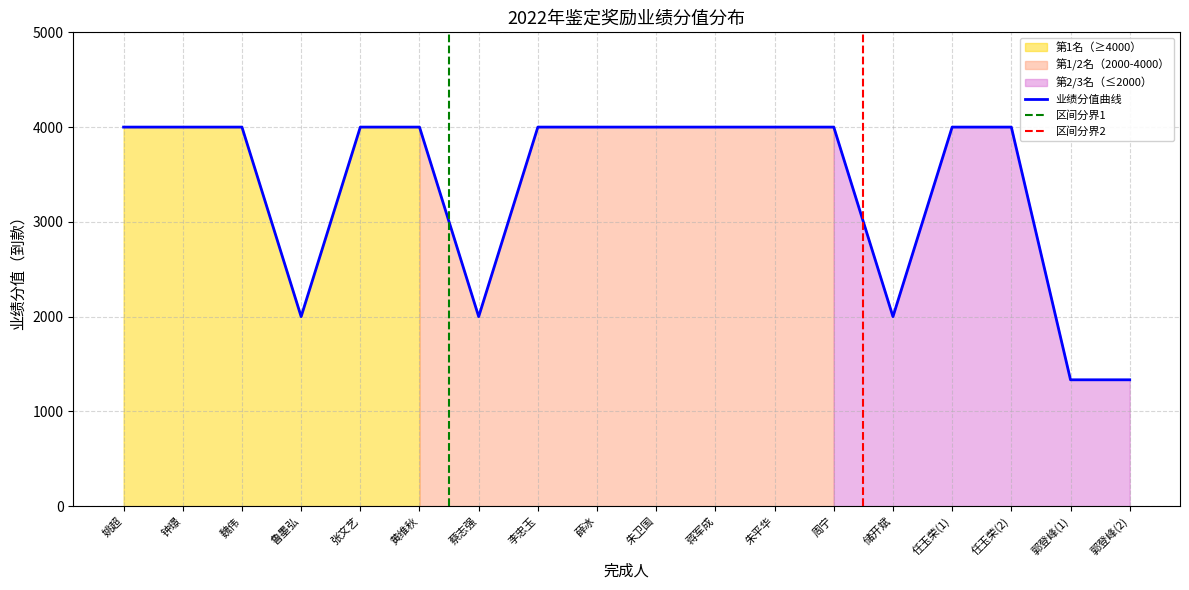

Reading left to right, transcribe all the data shown in this chart.

4000.0	4000.0	4000.0	2000.0	4000.0	4000.0	2000.0	4000.0	4000.0	4000.0	4000.0	4000.0	4000.0	2000.0	4000.0	4000.0	1333.3	1333.3